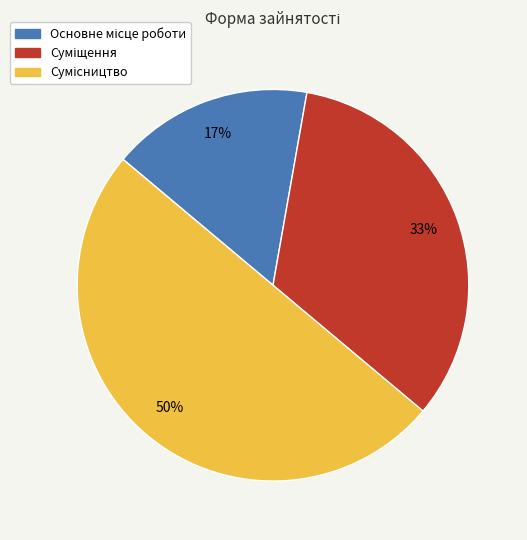

Count the number of slices in the pie.

3